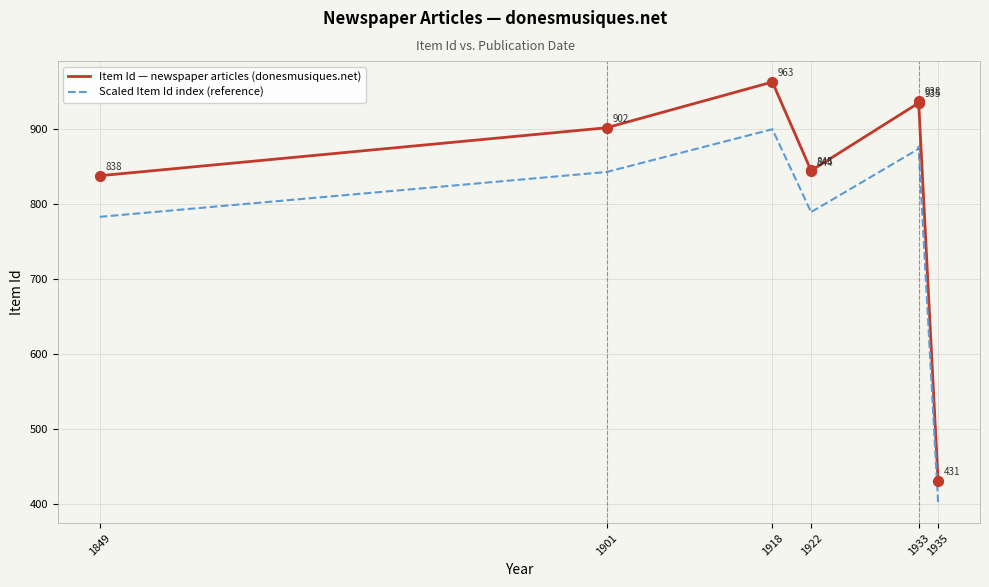

What are all the series names shown in the legend?

Item Id — newspaper articles (donesmusiques.net), Scaled Item Id index (reference)